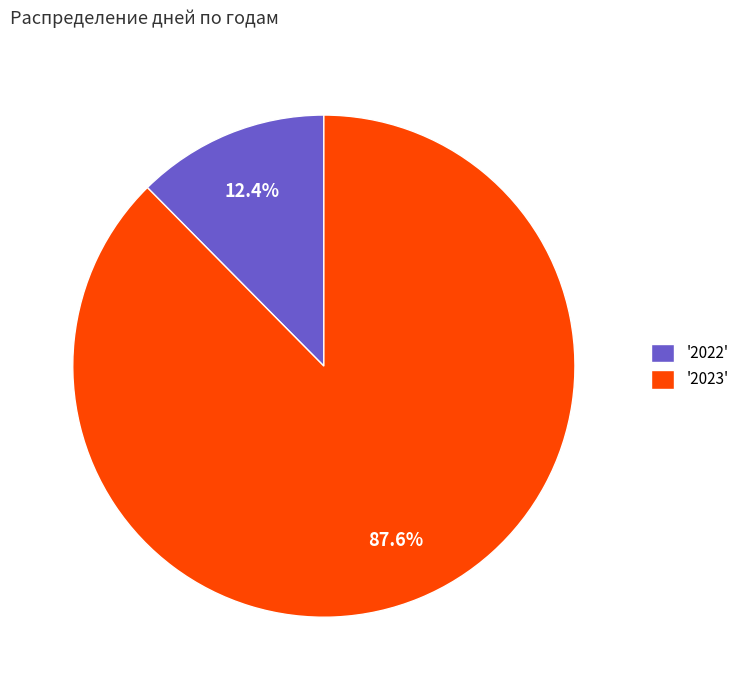

Approximately how many times larger is the value at '2023' compared to '2022'?

7.1